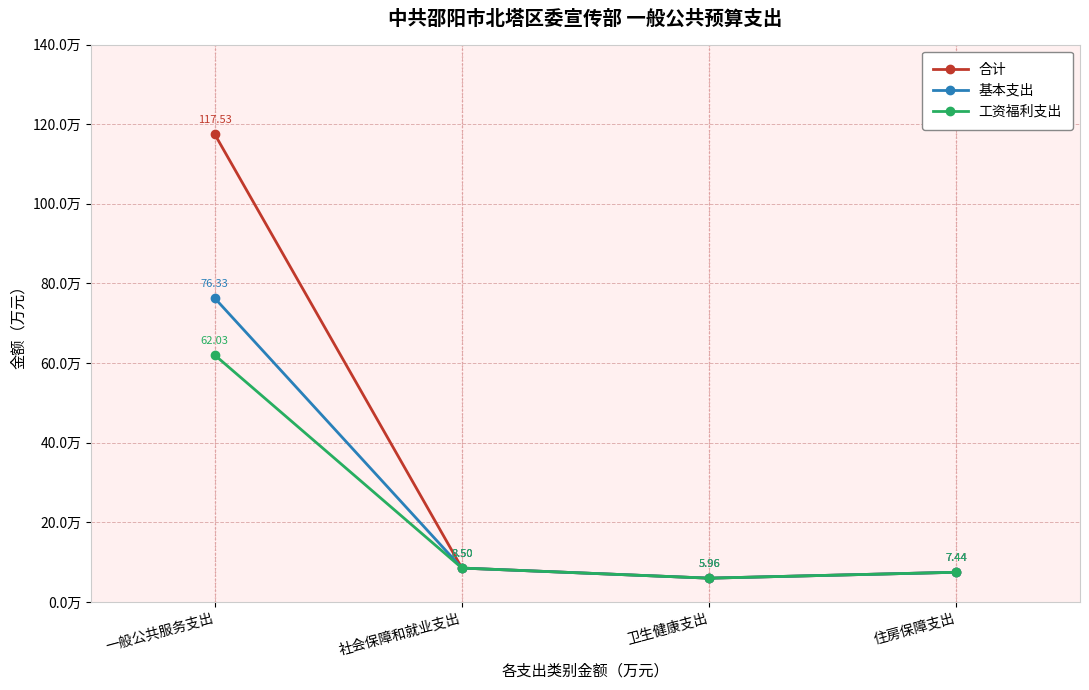

At which category does 合计 reach its first local valley?

卫生健康支出